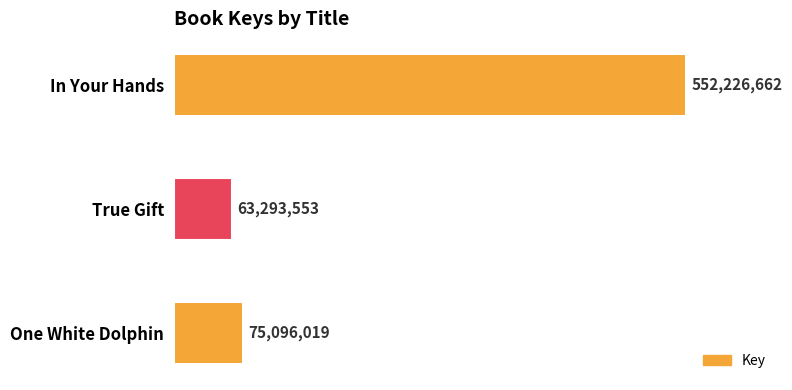

Reading top to bottom, what are all the values shown in this chart?

In Your Hands=552226662	True Gift=63293553	One White Dolphin=75096019